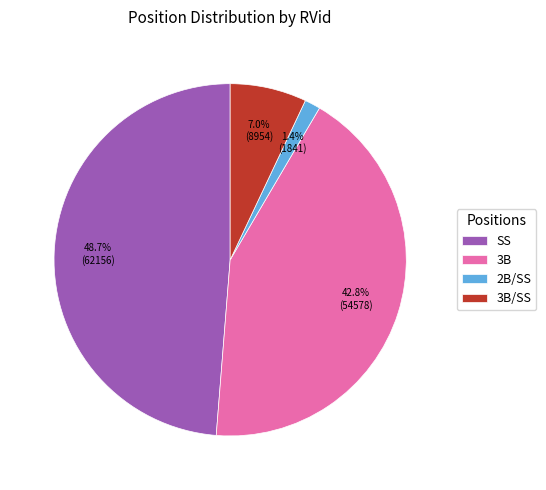

The 3B slice represents 32% of the pie. True or false?

False